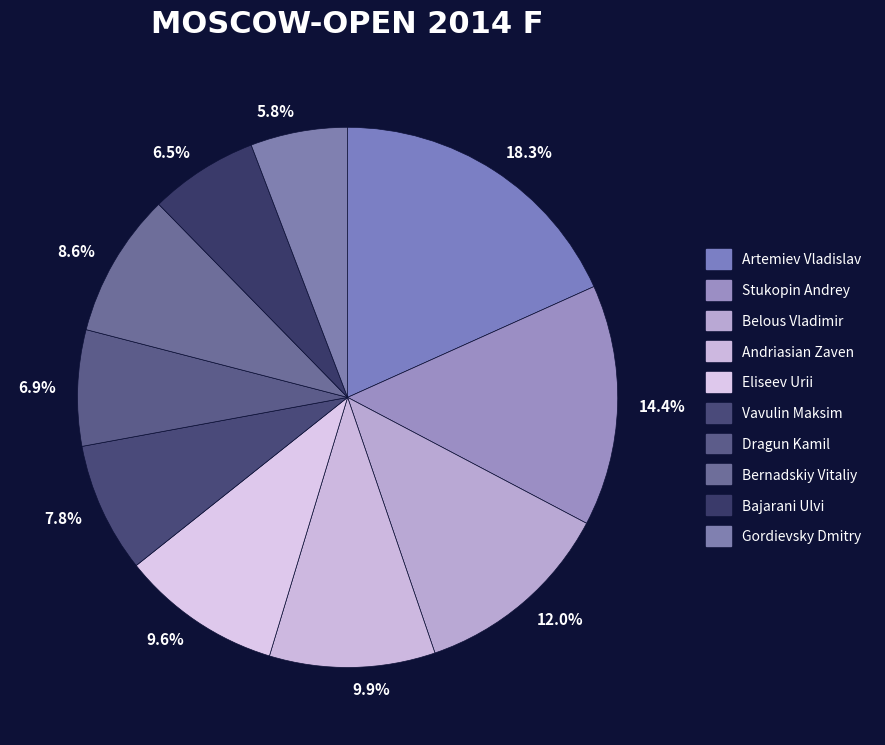

To the nearest percent, what is the average slice percentage?

10%